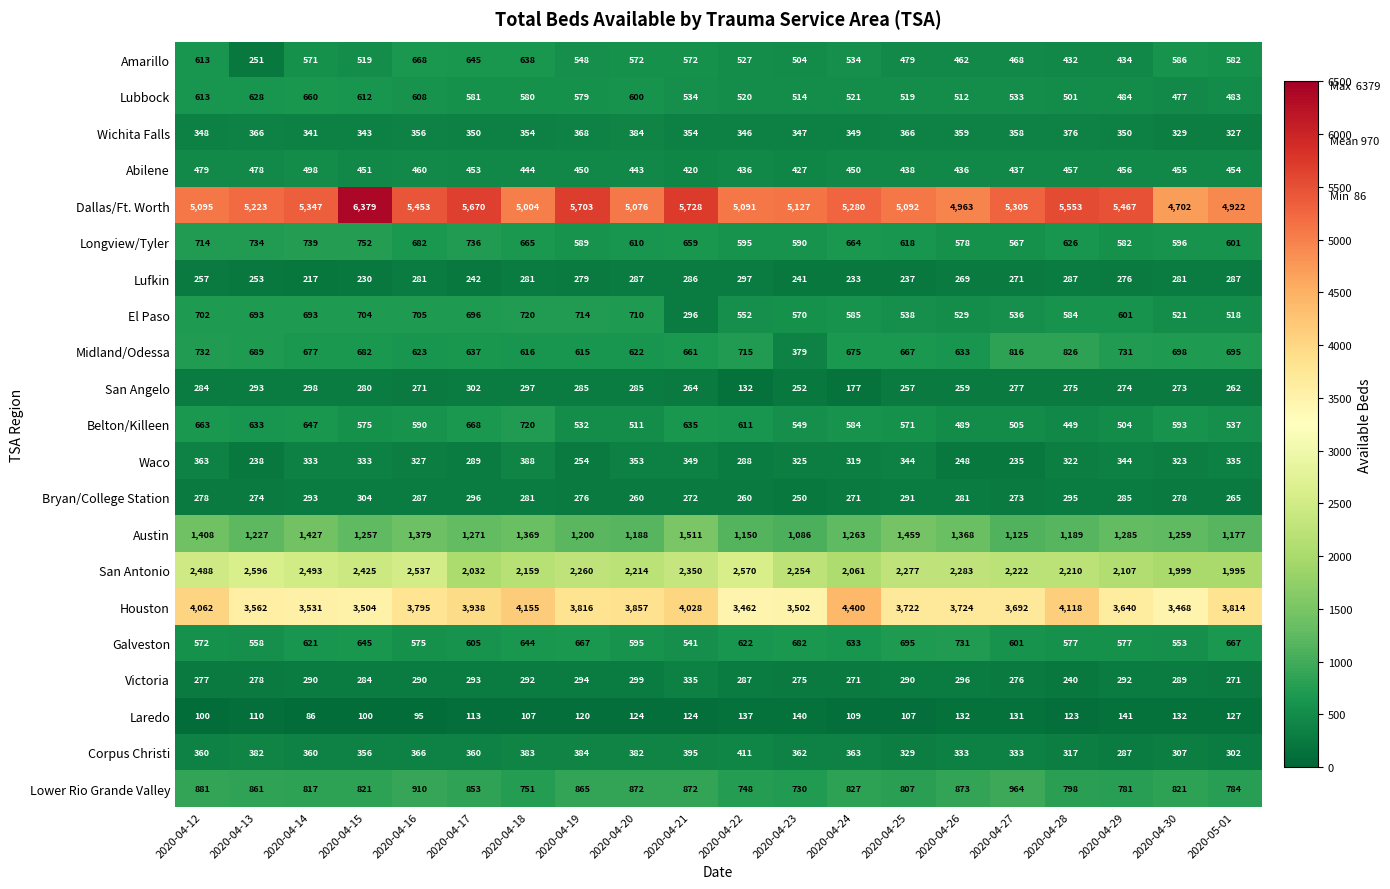

Rank the series at 2020-04-14 from lowest to highest value.

Laredo, Lufkin, Victoria, Bryan/College Station, San Angelo, Waco, Wichita Falls, Corpus Christi, Abilene, Amarillo, Galveston, Belton/Killeen, Lubbock, Midland/Odessa, El Paso, Longview/Tyler, Lower Rio Grande Valley, Austin, San Antonio, Houston, Dallas/Ft. Worth